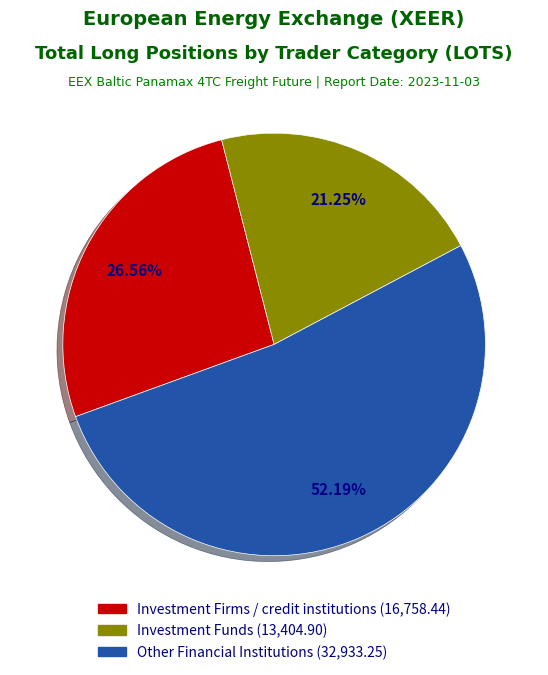

Does any single category account for the majority?

Yes